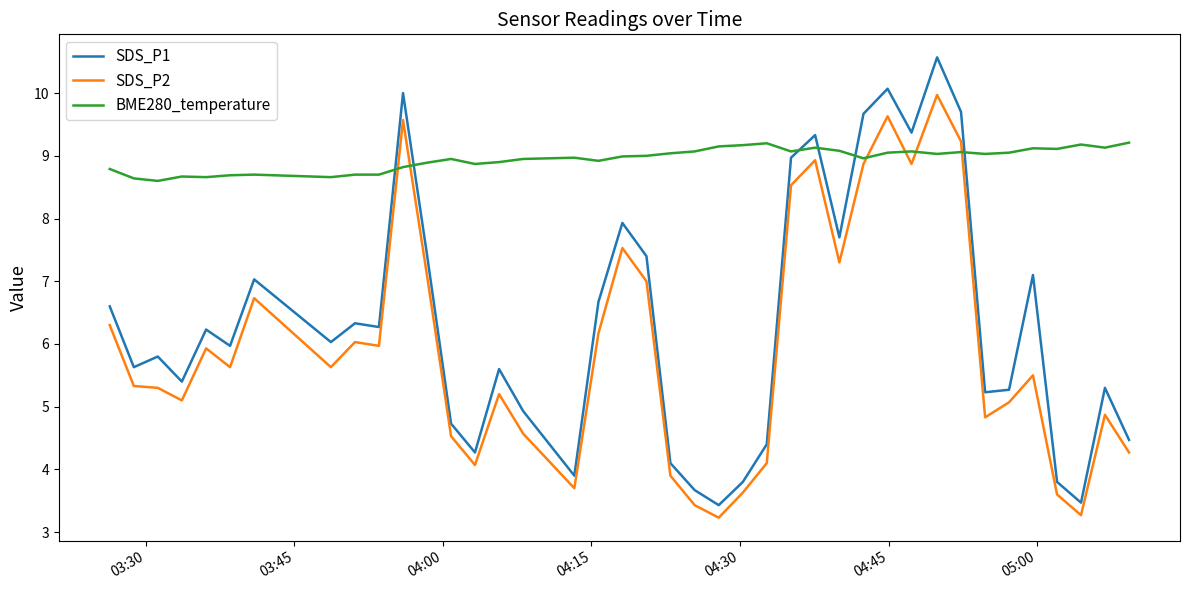

What is the smallest value displayed?

3.2